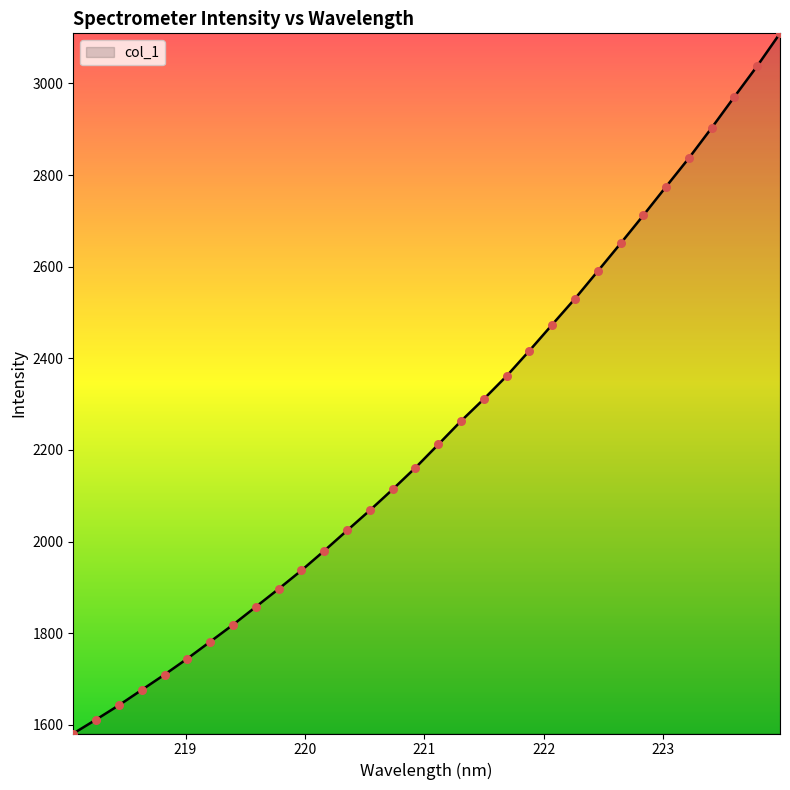

What is the smallest value displayed?

1581.0